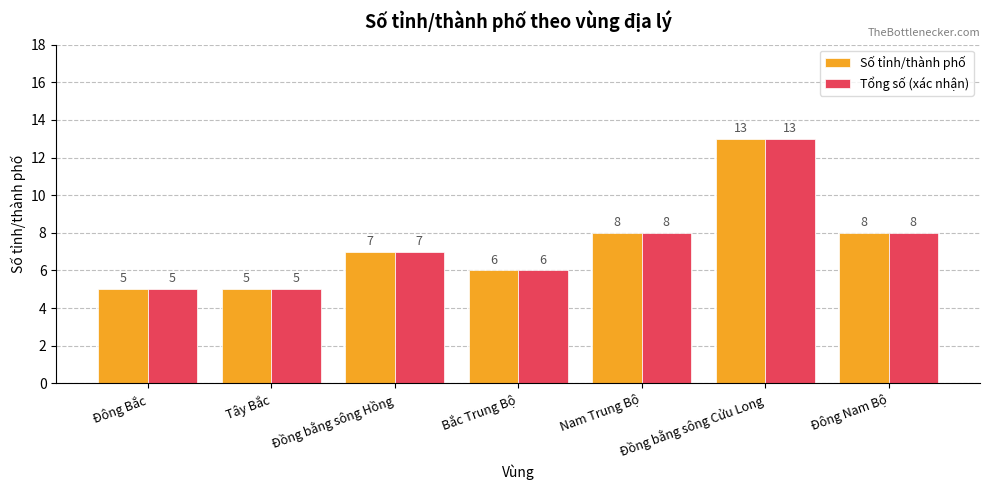

What is the sum of all Số tỉnh/thành phố values?

52